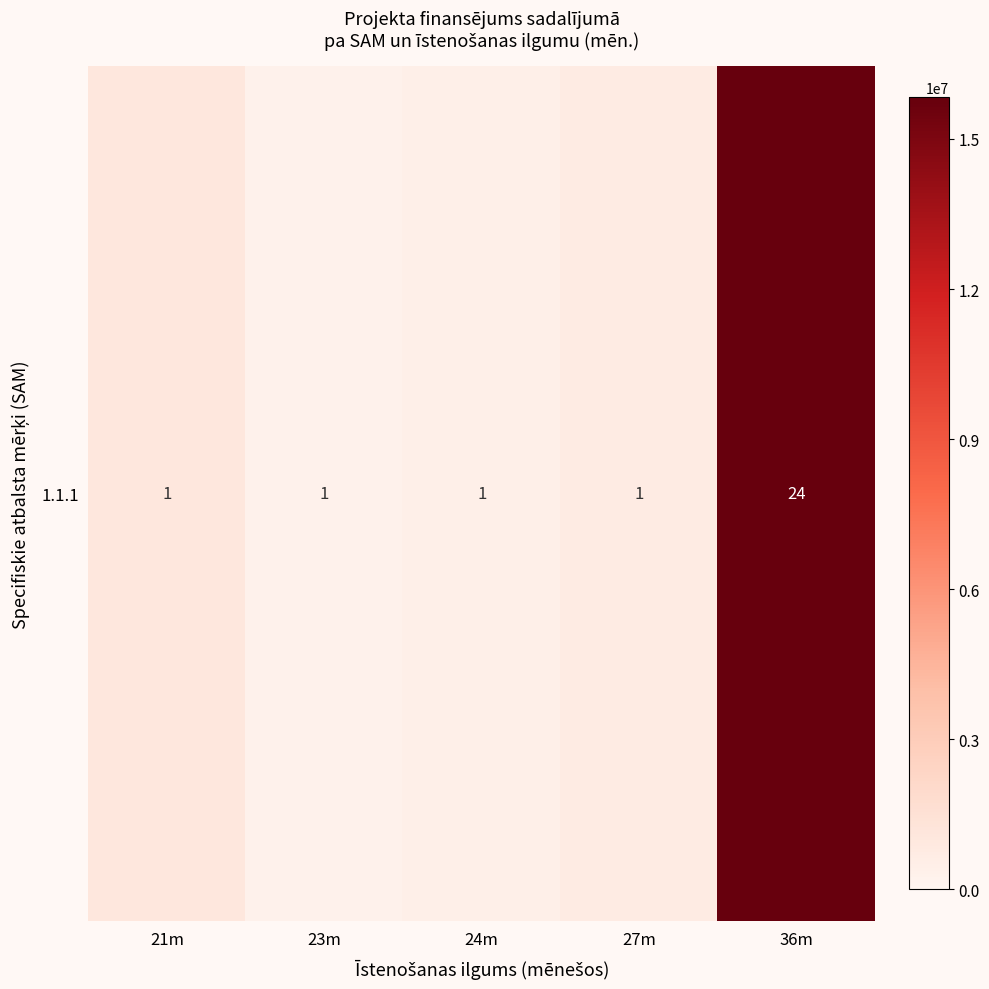

What is the smallest value displayed?

283796.0